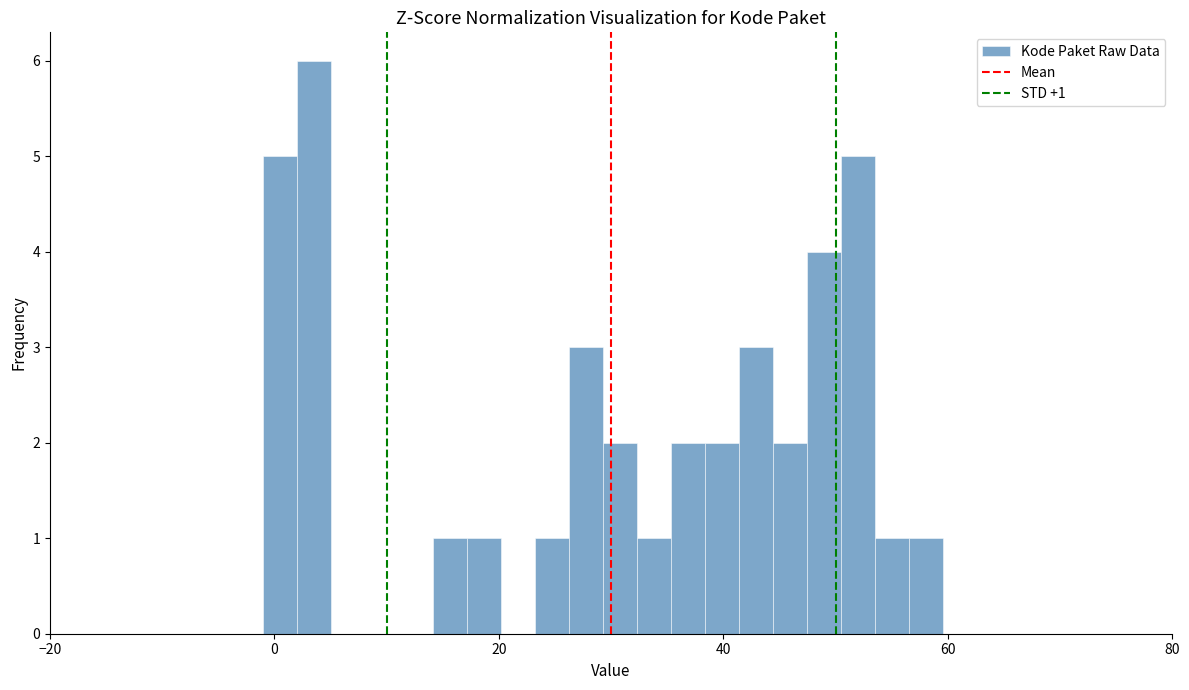

Around what value on the x-axis is the tallest bar? Give the approximate position of its centre, as read against the axis.

4